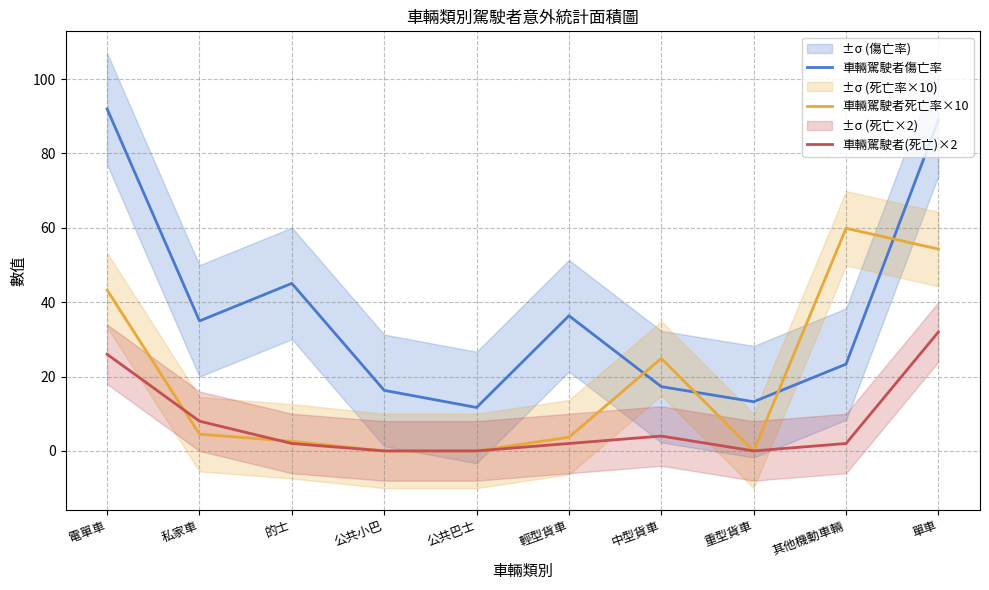

Where is the first local minimum for 車輛駕駛者傷亡率?

私家車